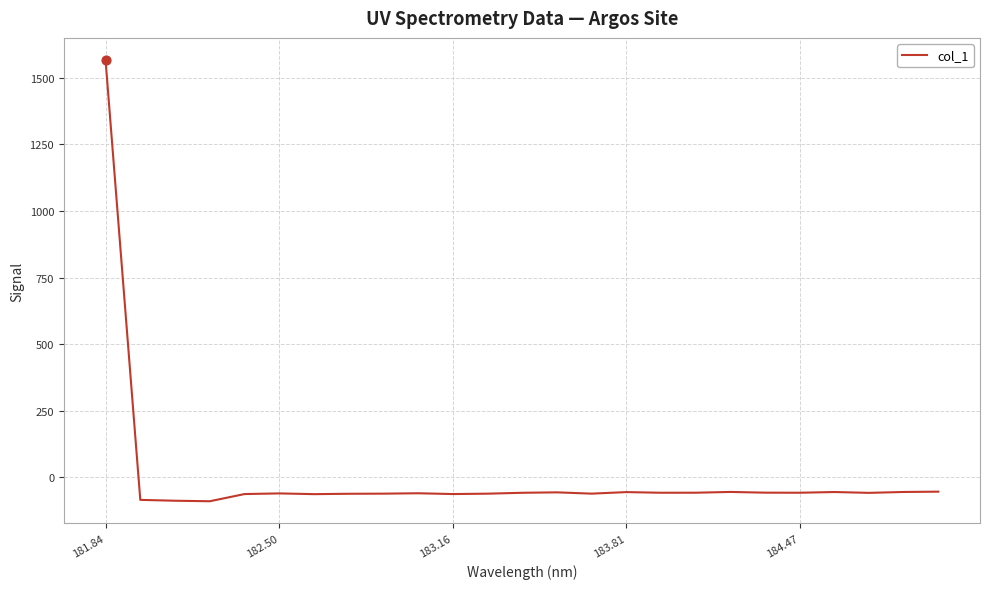

What is the difference between the maximum and minimum values?

1656.2